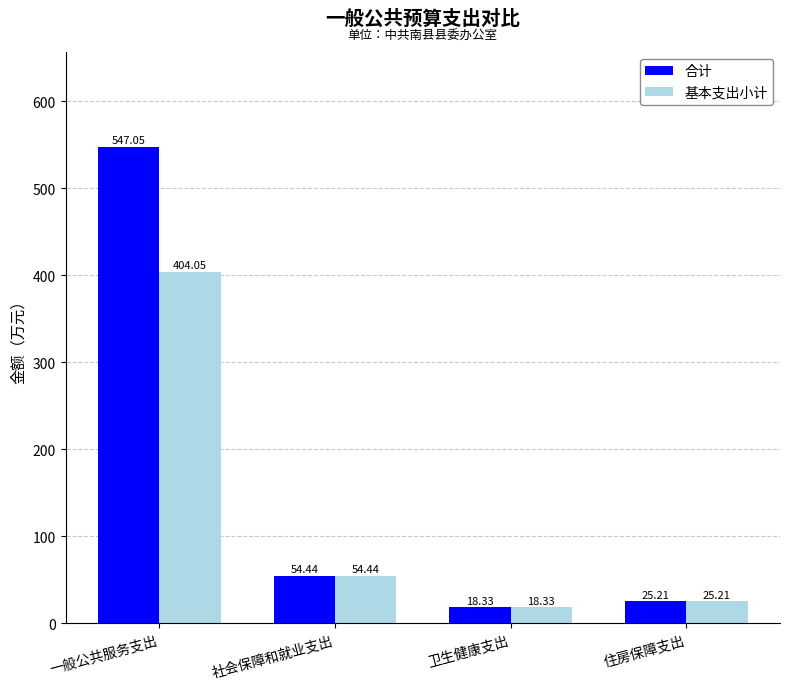

What position from the left is 社会保障和就业支出?

2